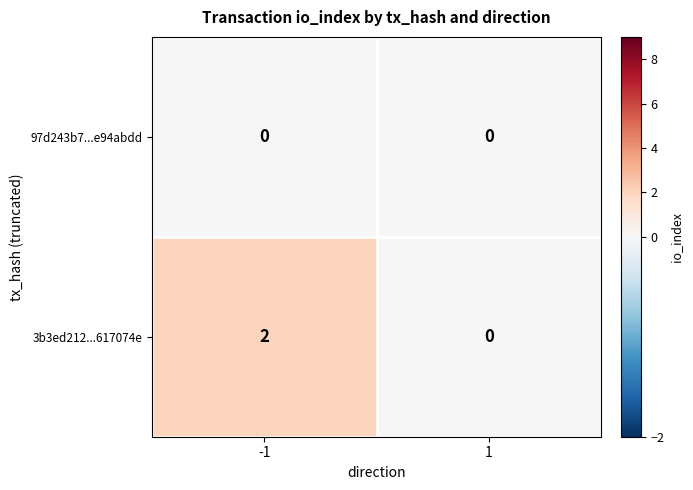

What is the greatest value displayed?

2